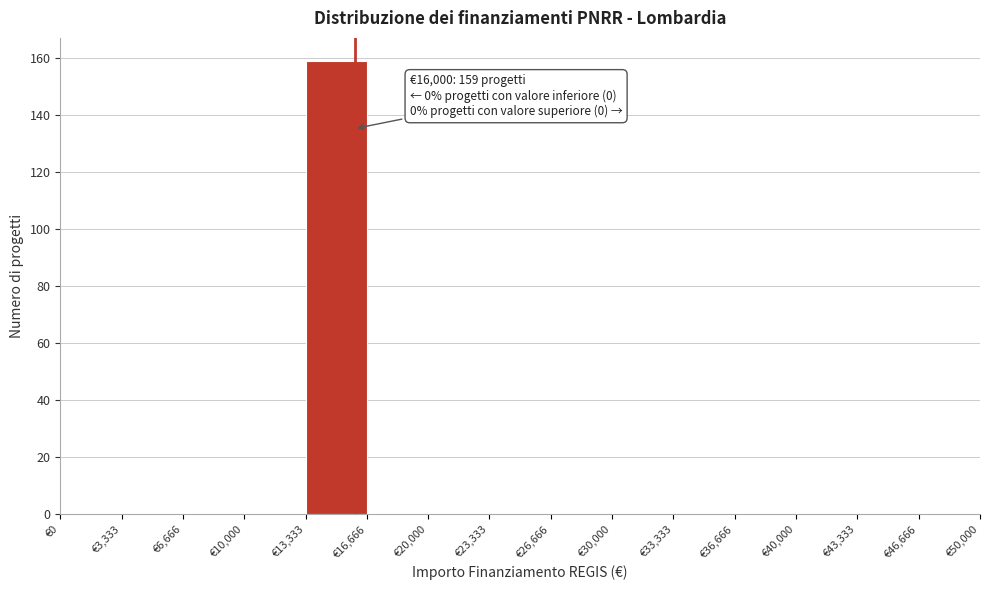

Over which range of the x-axis is the bar tallest?

13500 to 16500